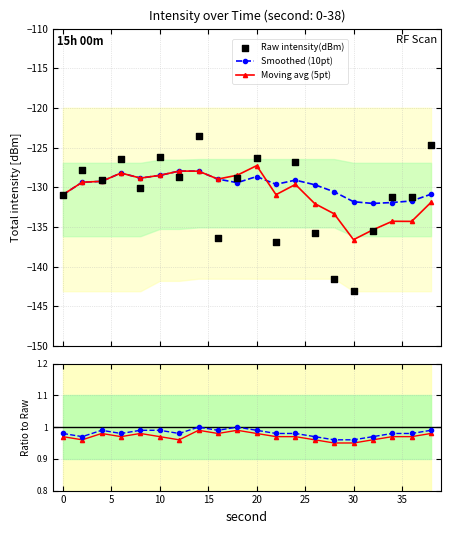

Is the value of Raw intensity(dBm) at 15 greater than the value of Moving avg (5pt) at 25?

No